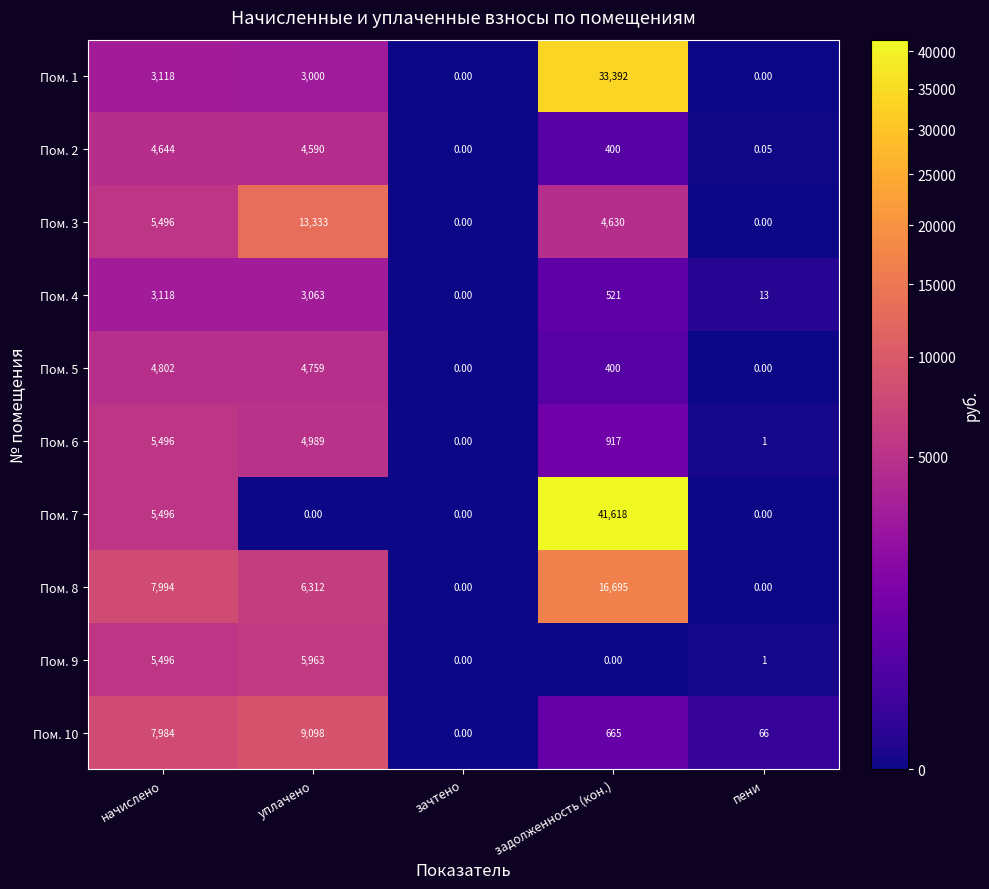

Which category has the highest value across all series?

задолженность (кон.)